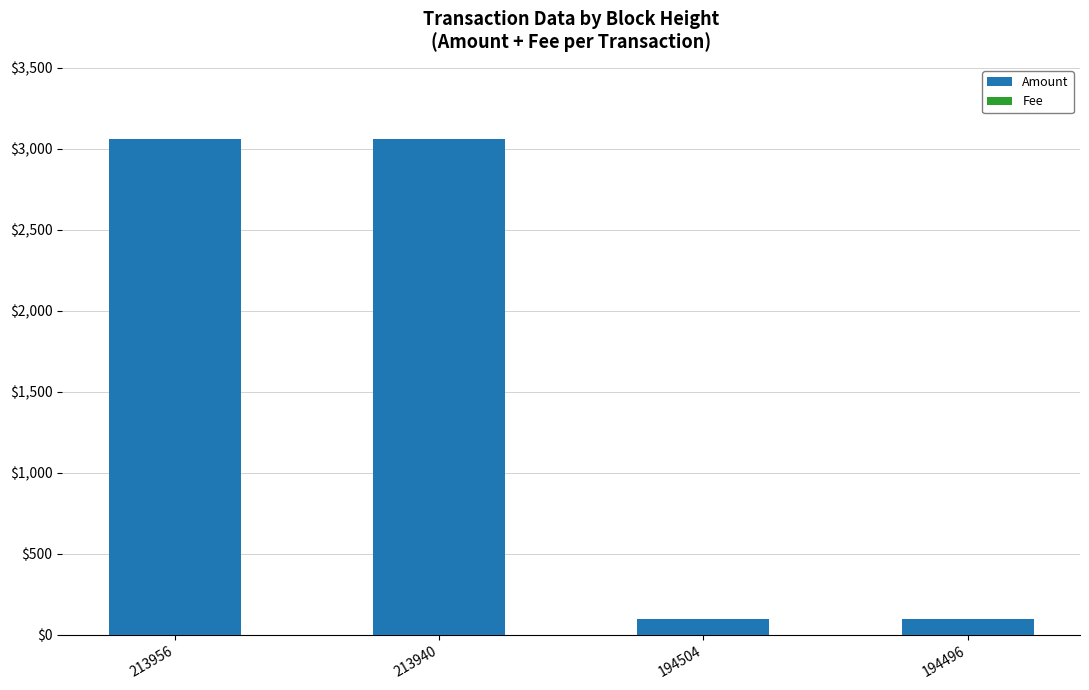

The Amount series shows 3058.8 at 213956. True or false?

True